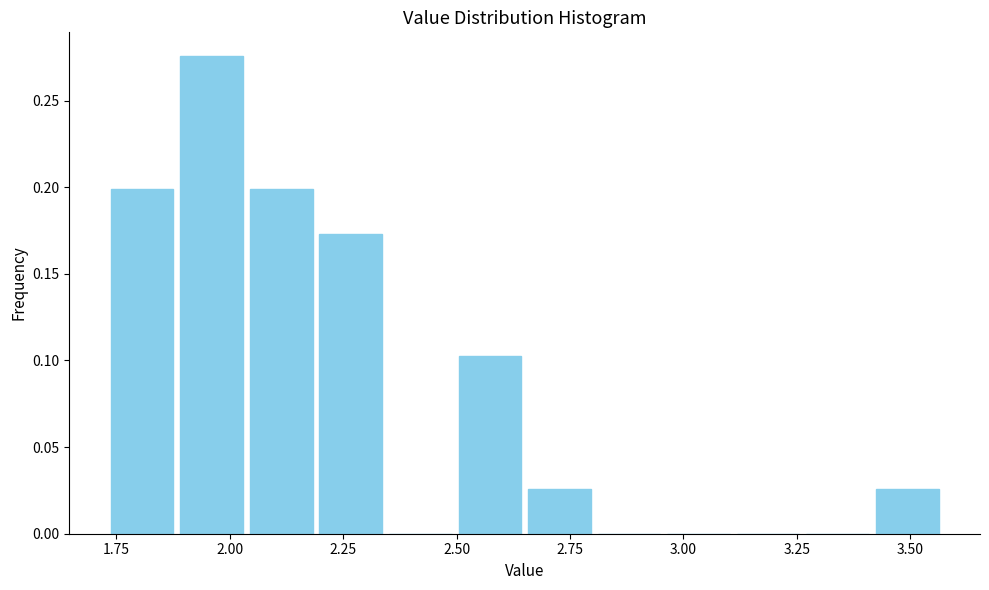

Around what value on the x-axis is the tallest bar? Give the approximate position of its centre, as read against the axis.

1.95